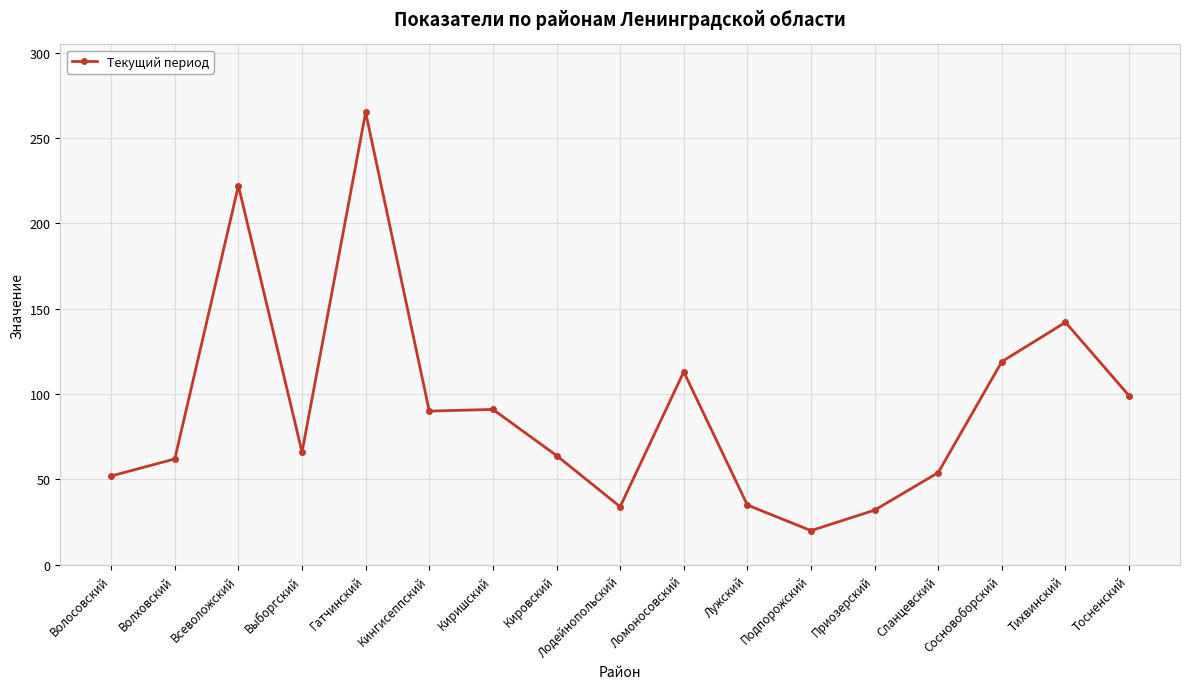

What is the change in value from Лужский to Тосненский?

+64